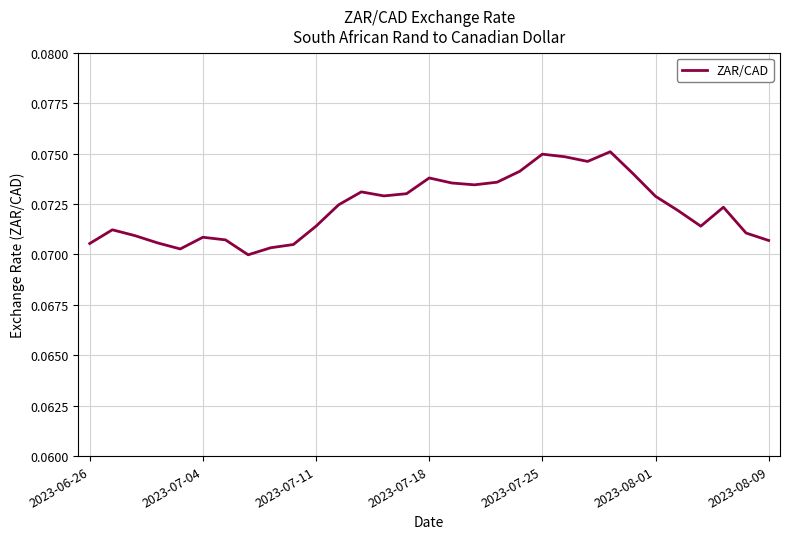

What is the sum of all values?

2.2